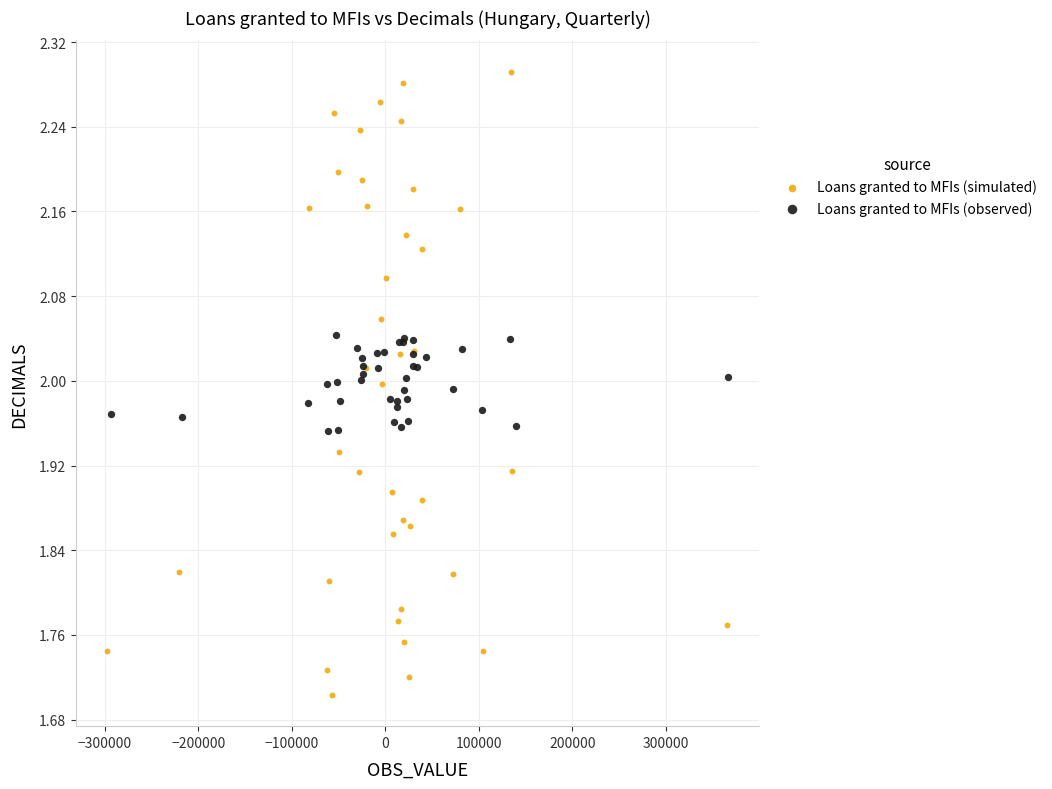

Which series has the widest spread of Y values?

Loans granted to MFIs (simulated)